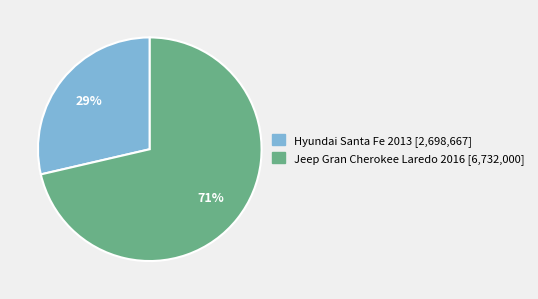

To the nearest percent, what portion does Hyundai Santa Fe 2013 represent?

29%